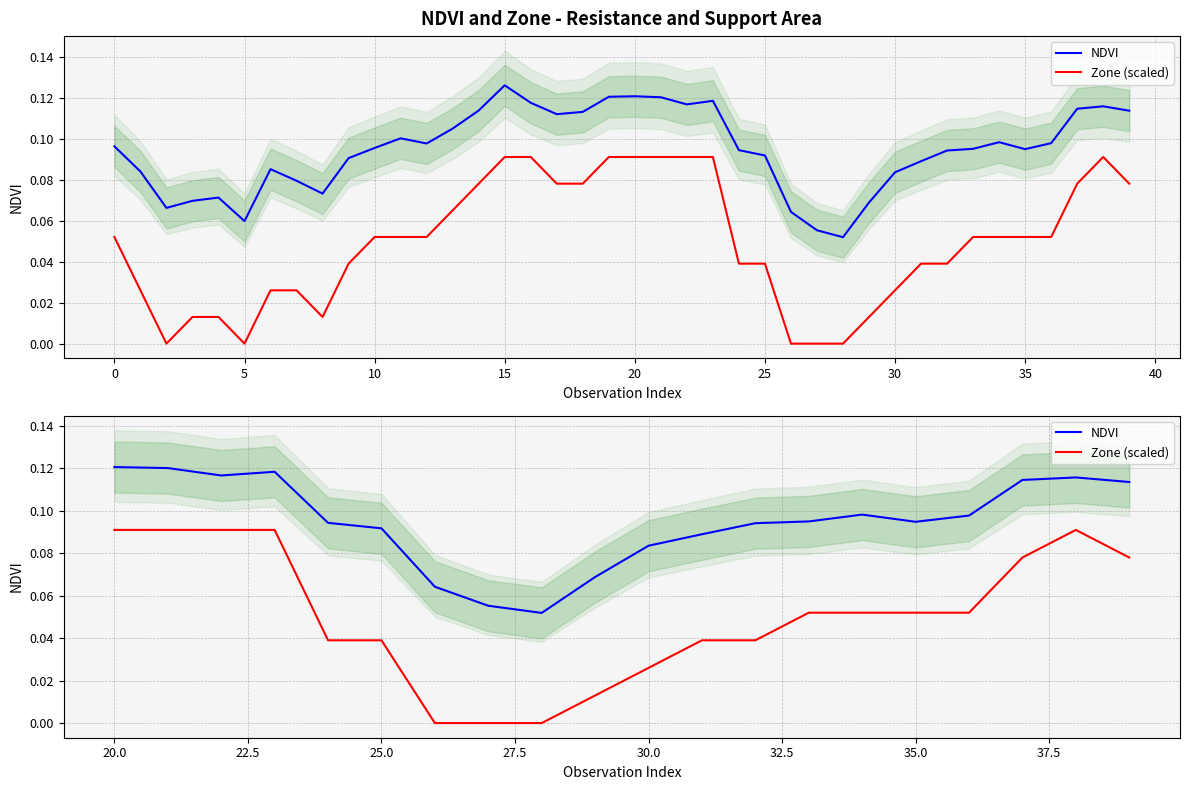

How many lines are shown in the chart?

2